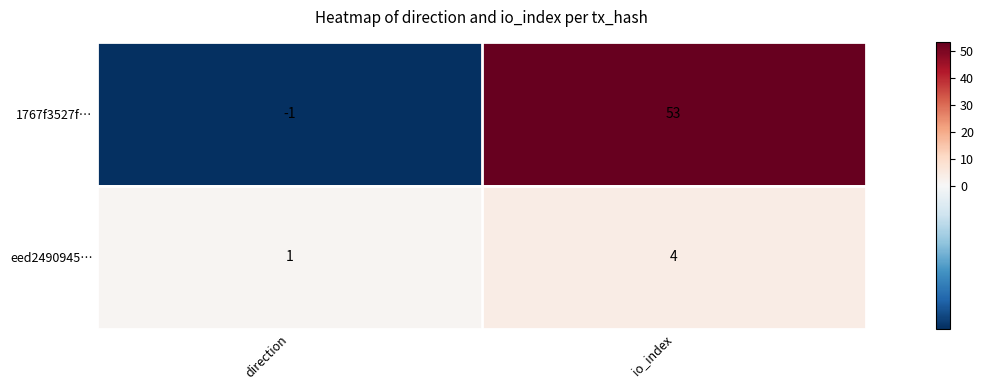

Reading left to right, transcribe all the data shown in this chart.

1767f3527f…: -1	53
eed2490945…: 1	4